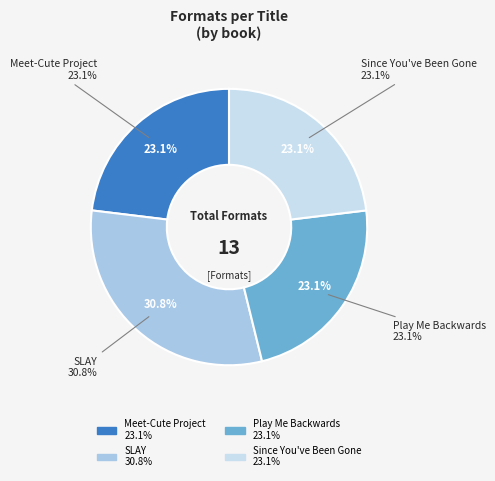

What is the ratio of the value at Since You've Been Gone to the value at Play Me Backwards?

1.0